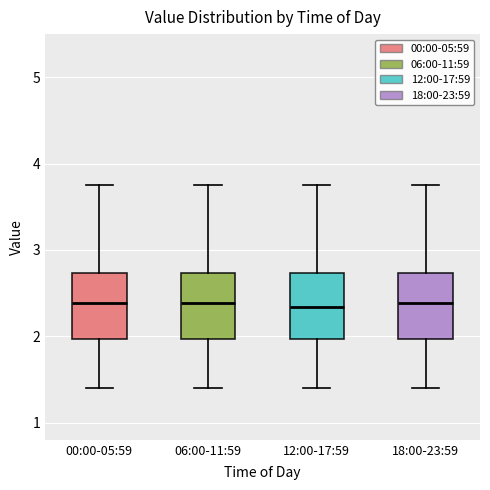

Reading left to right, read every box against the y-axis: the position of its median line, the range the box covers, and the ends of its whiskers. The values are not printed on the chart, so give them approximately, as read against the axis.

00:00-05:59: median 2.4, box 2.0 to 2.7, whiskers 1.4 to 3.8
06:00-11:59: median 2.4, box 2.0 to 2.7, whiskers 1.4 to 3.8
12:00-17:59: median 2.3, box 2.0 to 2.7, whiskers 1.4 to 3.8
18:00-23:59: median 2.4, box 2.0 to 2.7, whiskers 1.4 to 3.8